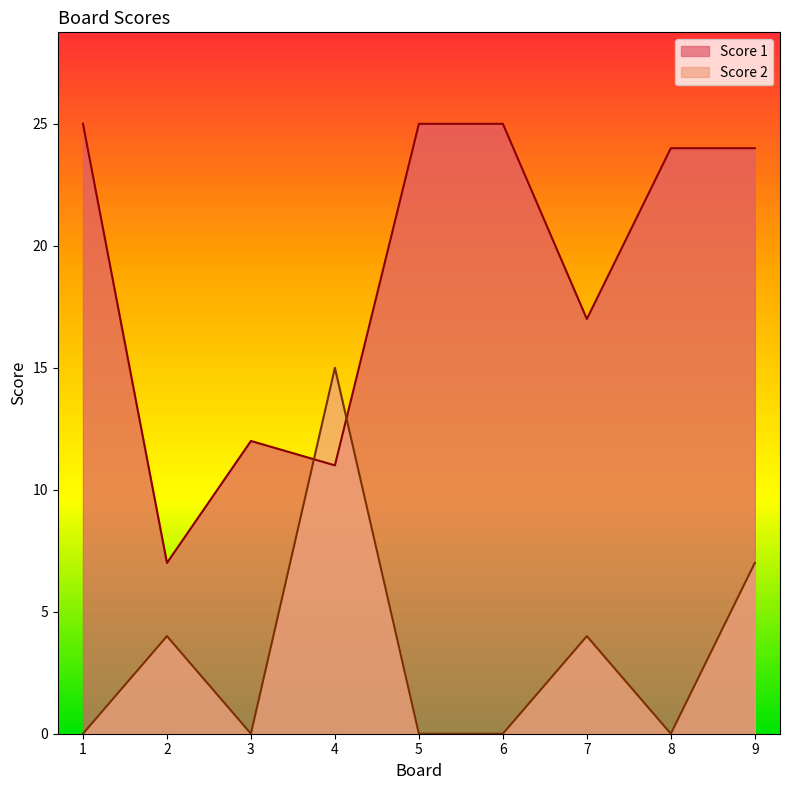

What are all the series names shown in the legend?

Score 1, Score 2